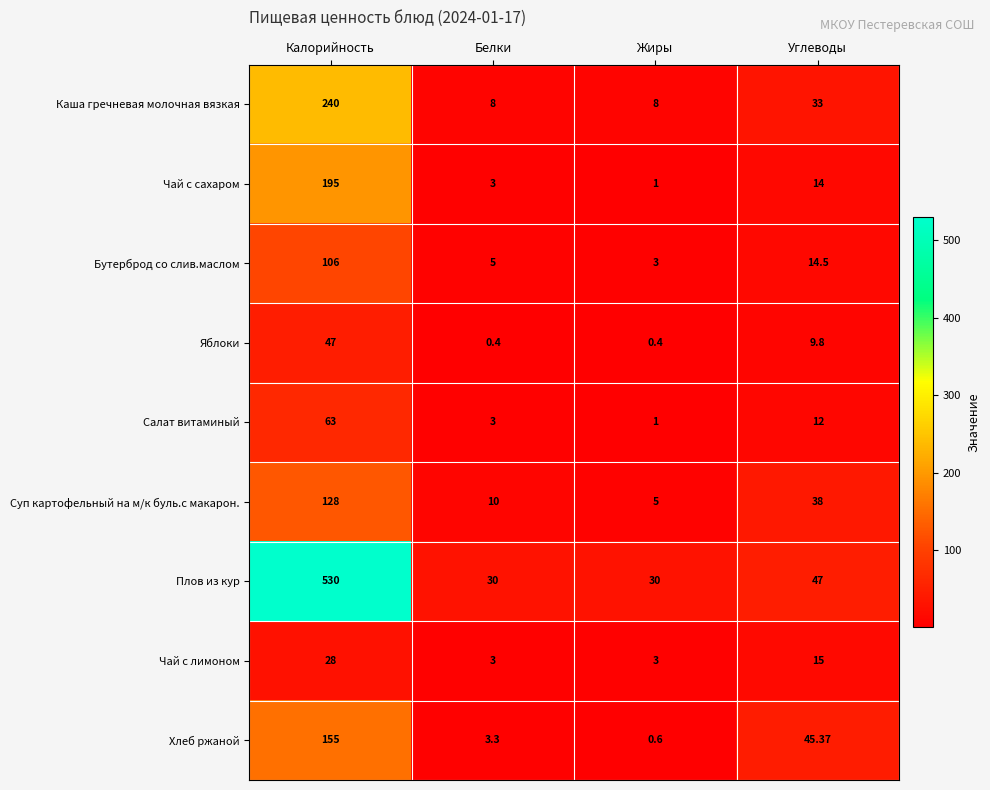

How many distinct data groups are displayed?

9